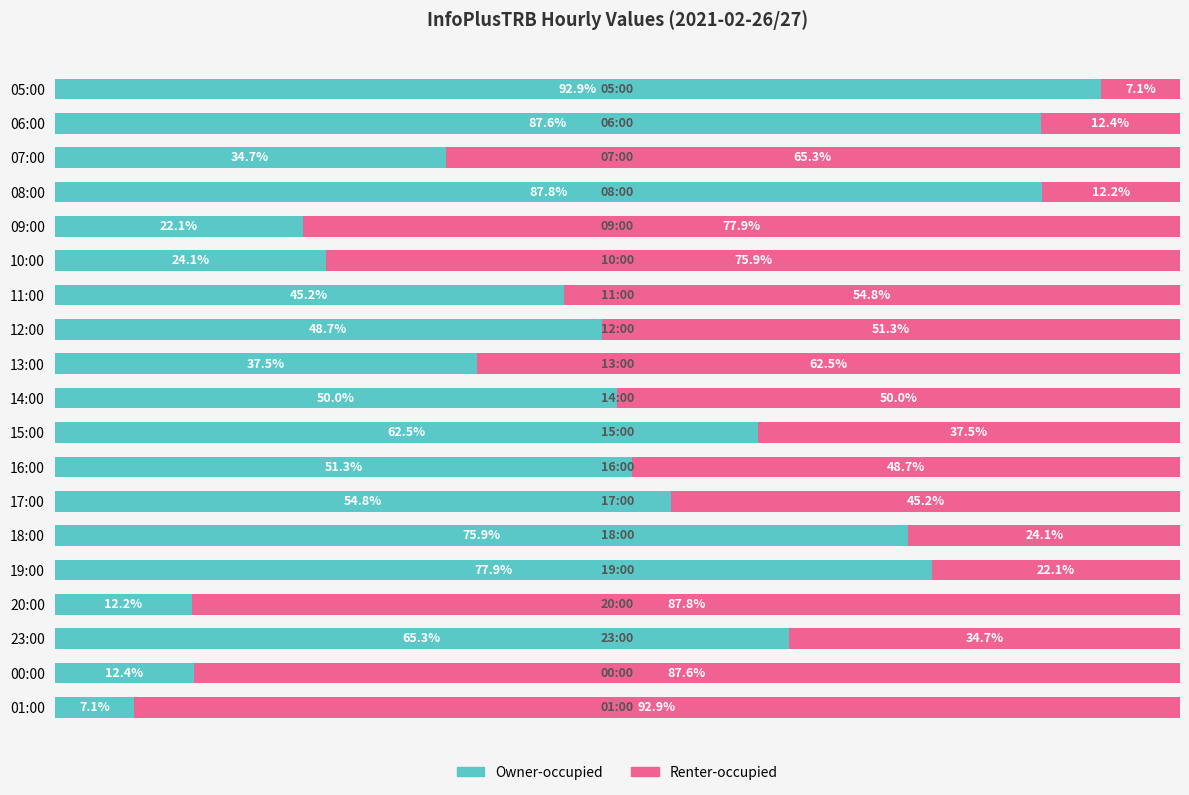

Which category has the highest value in the Owner-occupied series?

05:00